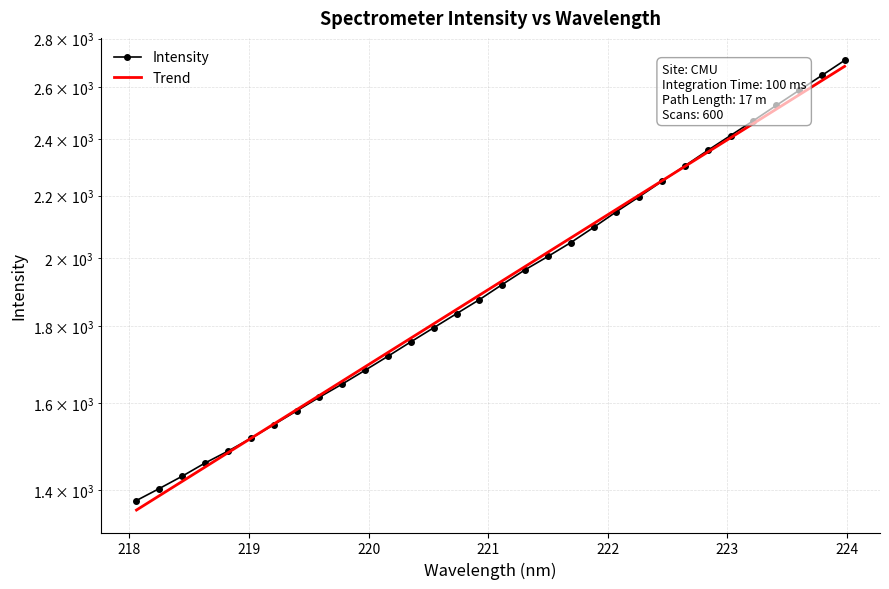

Is the value of Trend at 21 greater than the value of Intensity at 11?

Yes